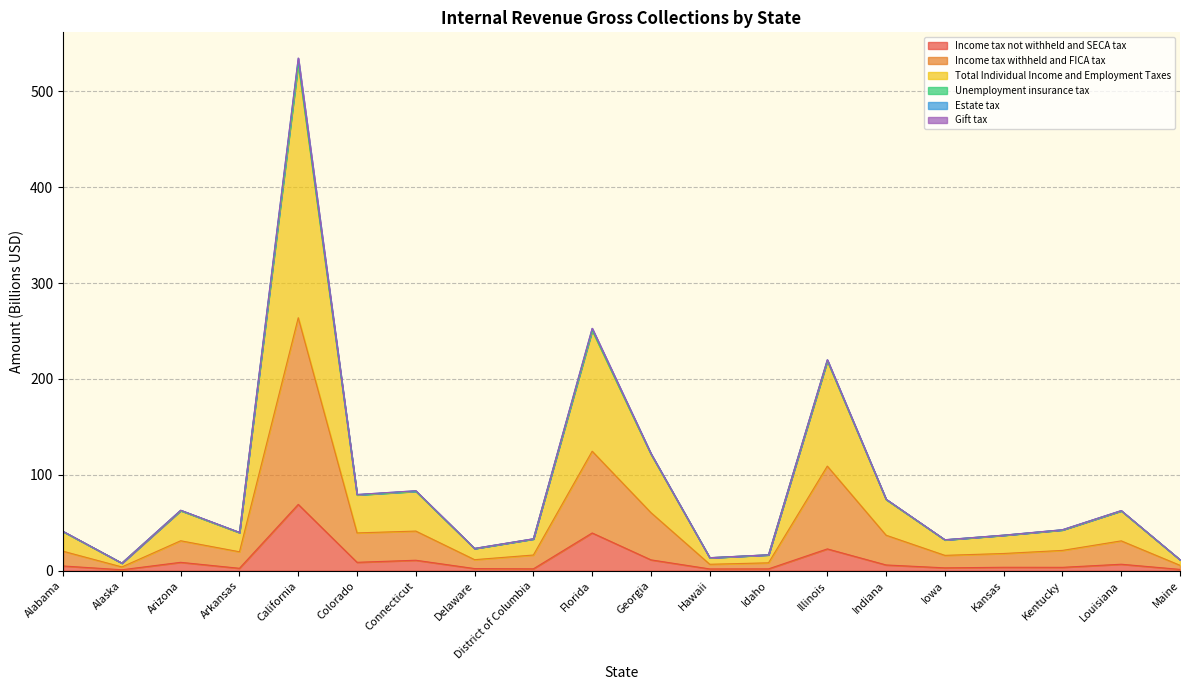

True or false: Income tax not withheld and SECA tax and Total Individual Income and Employment Taxes intersect in this chart.

False